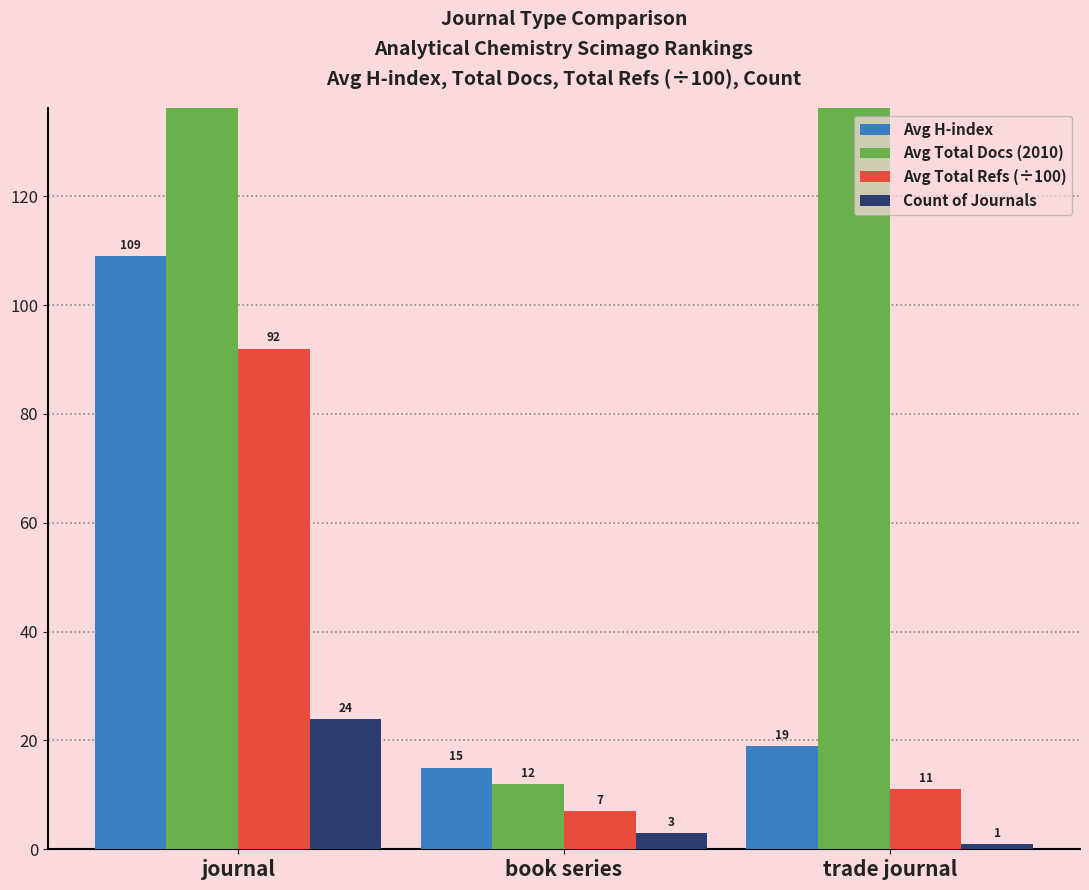

What are all the series names shown in the legend?

Avg H-index, Avg Total Docs (2010), Avg Total Refs (÷100), Count of Journals